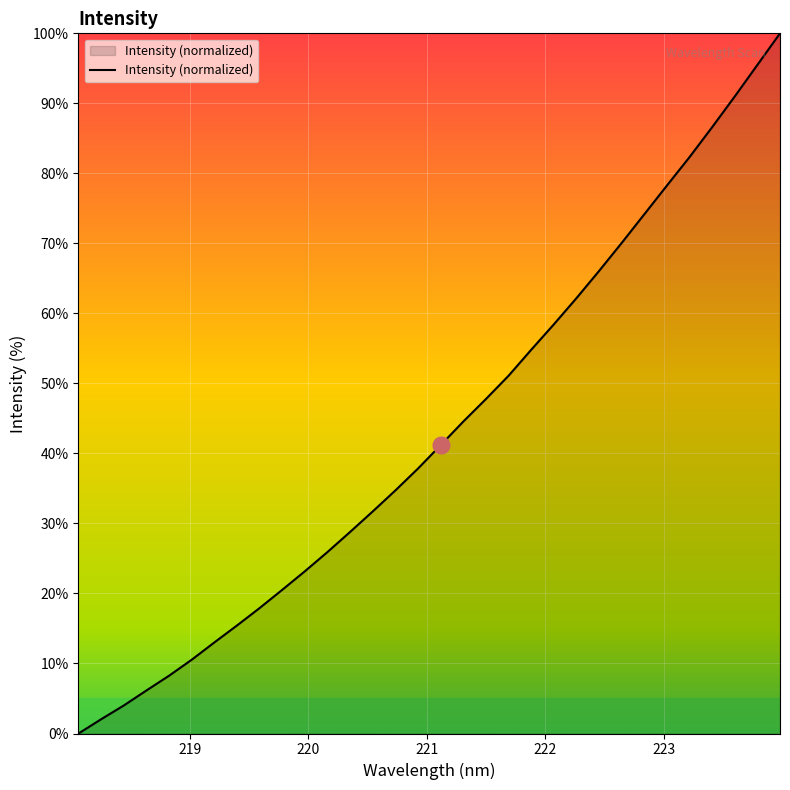

What is the difference between the maximum and minimum values?

100.0